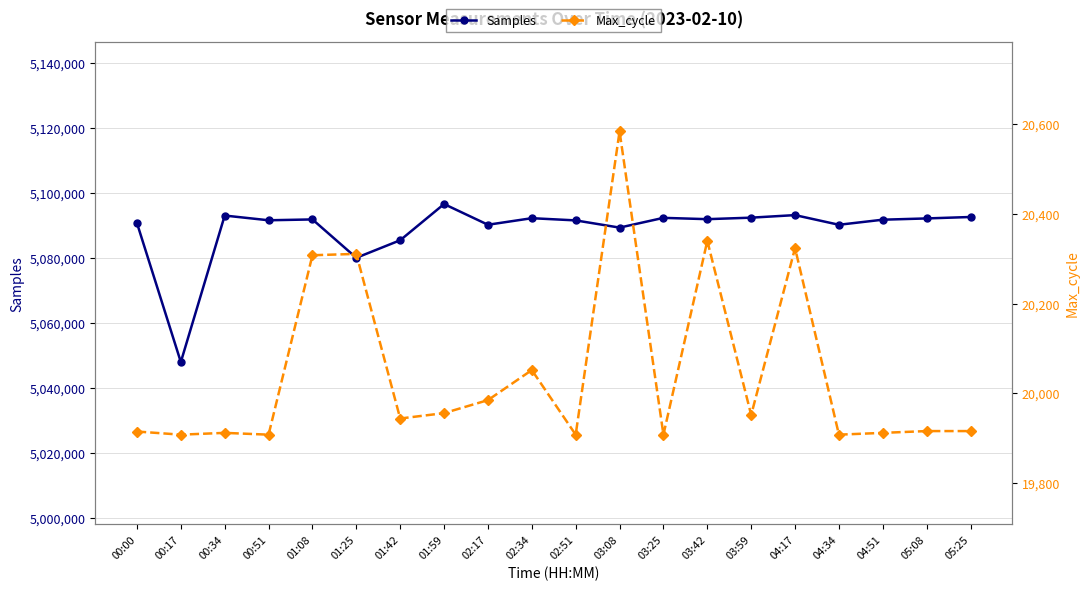

What is the sum of all Samples values?

101777232